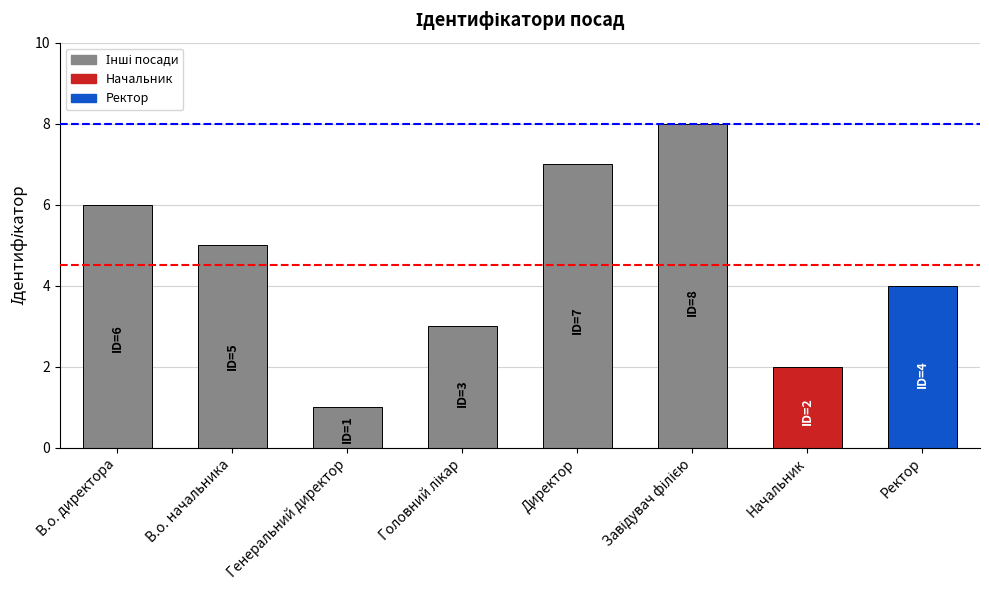

What is the label of the 1st bar from the right?

Ректор